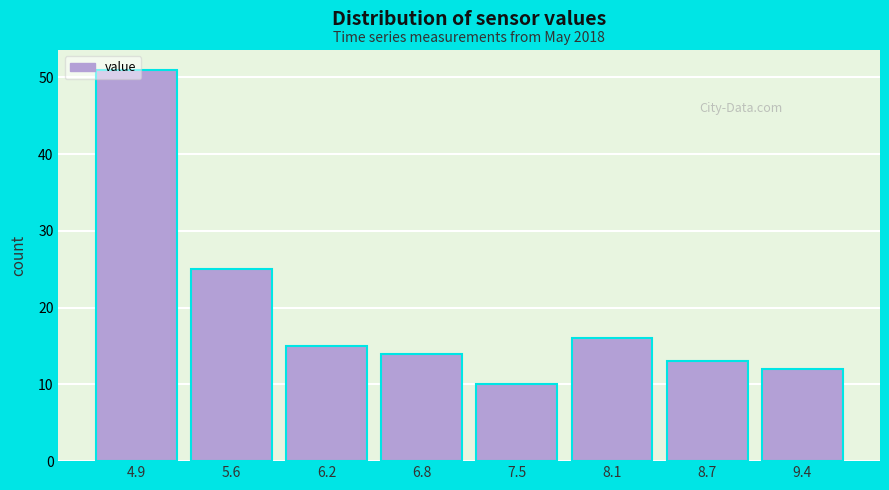

Over which range of the x-axis is the bar tallest?

4.6 to 5.2